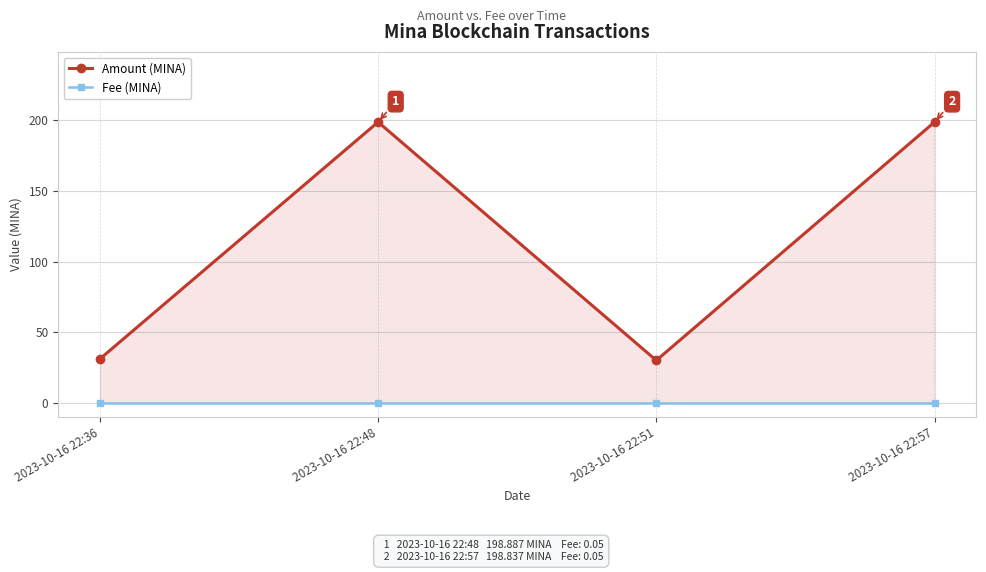

Where is Amount (MINA) nearest to the value 114?

2023-10-16 22:36